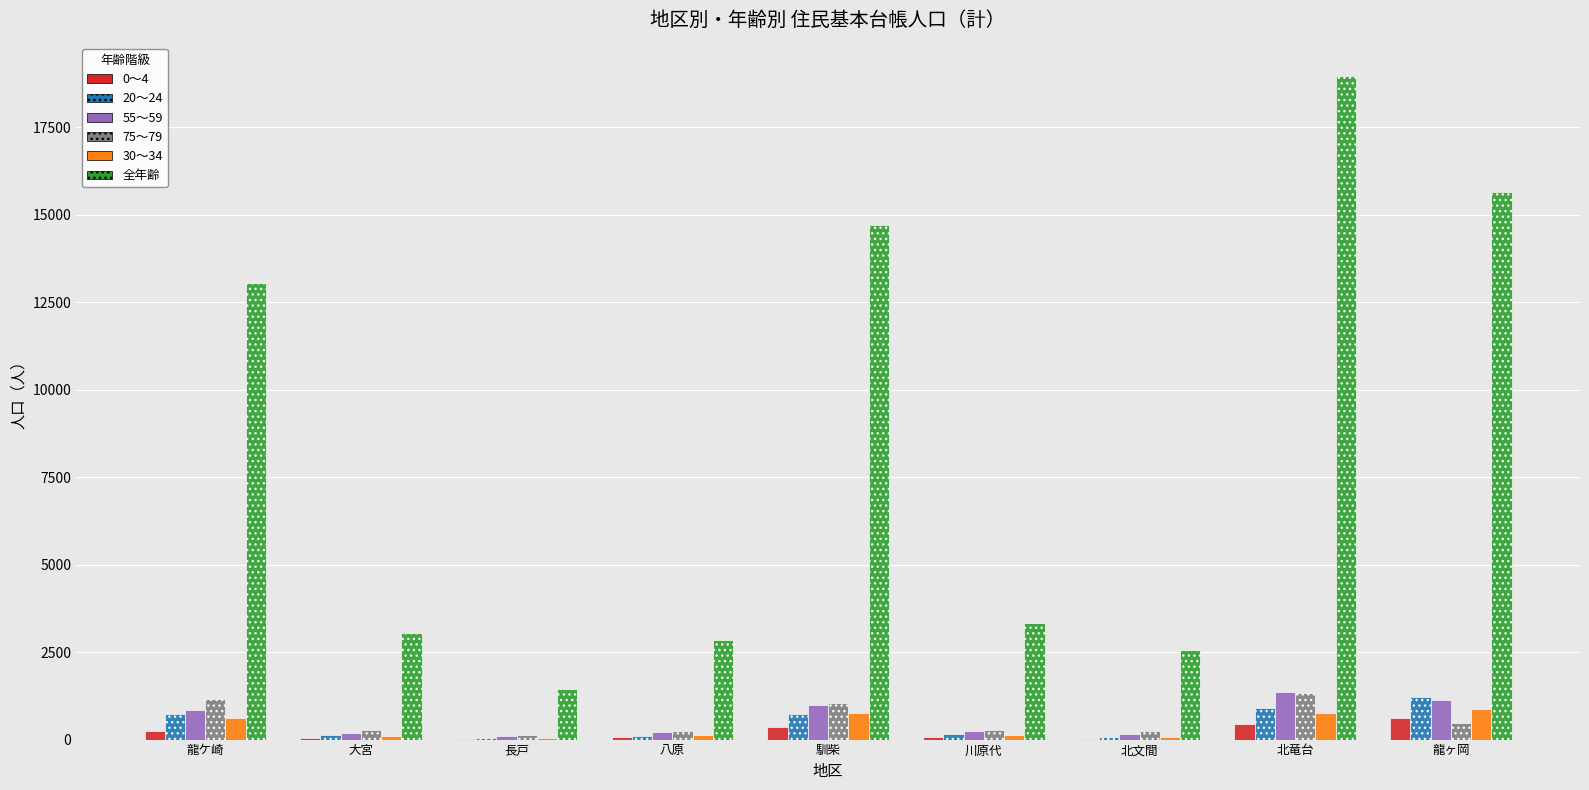

Is the value of 30～34 at 川原代 greater than the value of 全年齢 at 馴柴?

No